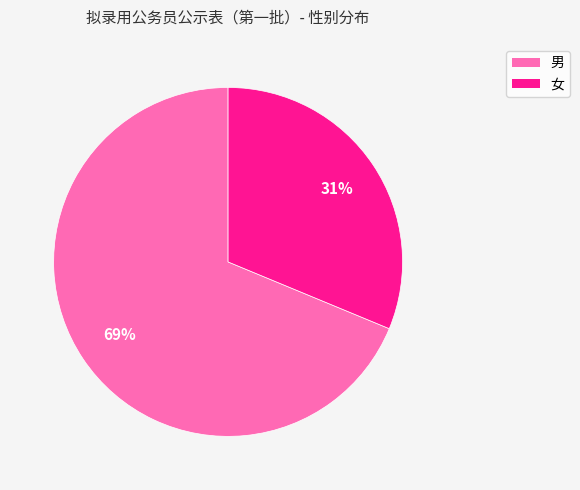

The 女 slice represents 31% of the pie. True or false?

True